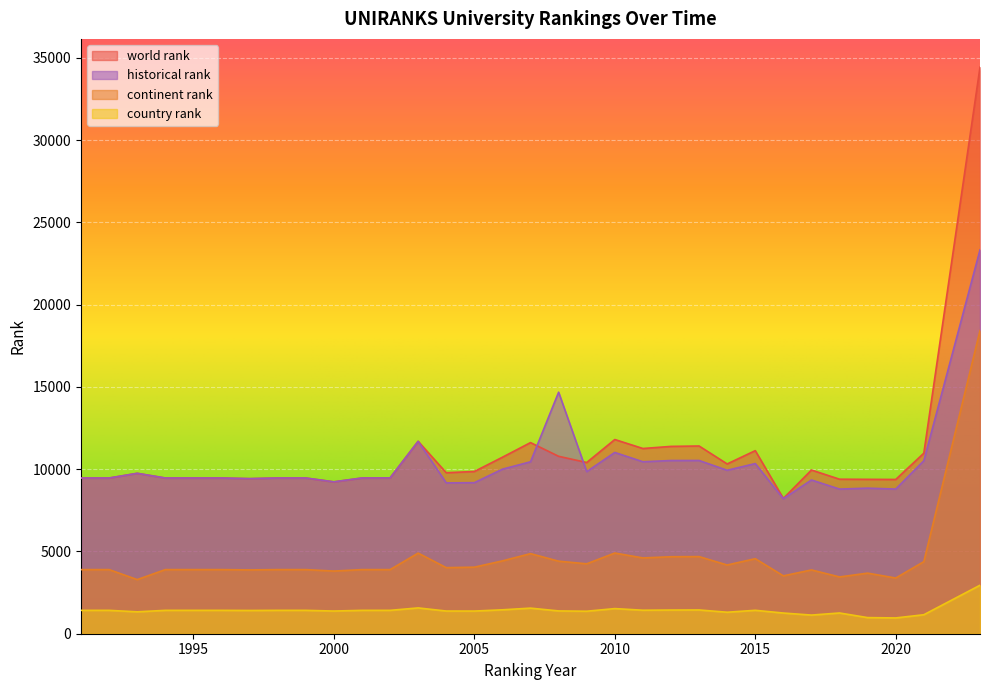

What is the minimum value shown in the chart?

959